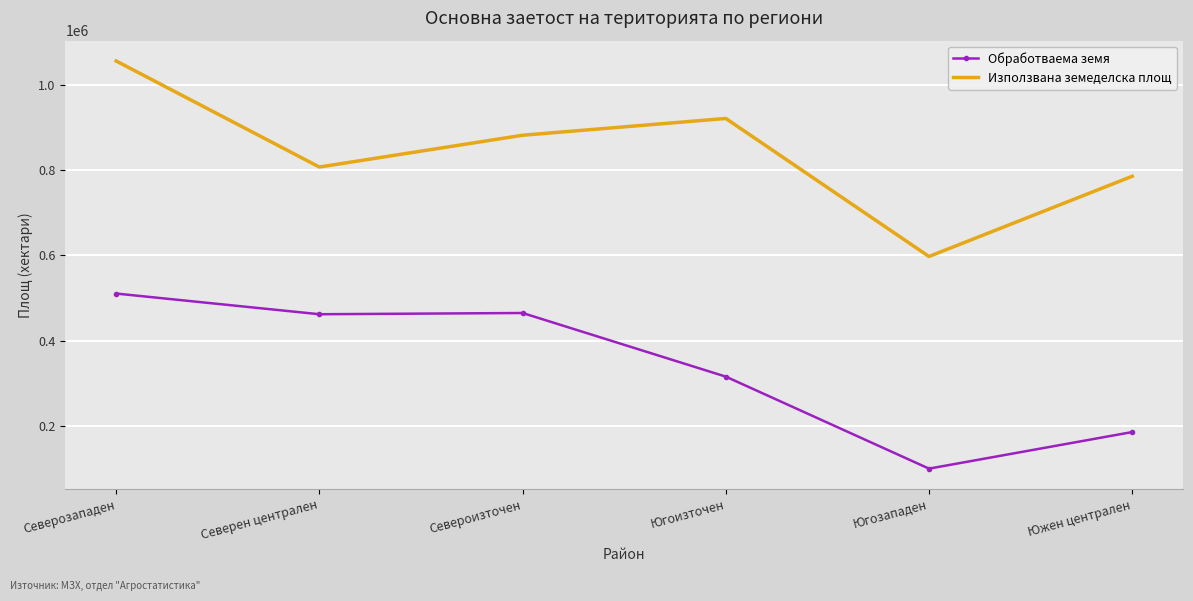

Is the value of Използвана земеделска площ at Югозападен greater than the value of Обработваема земя at Северозападен?

Yes